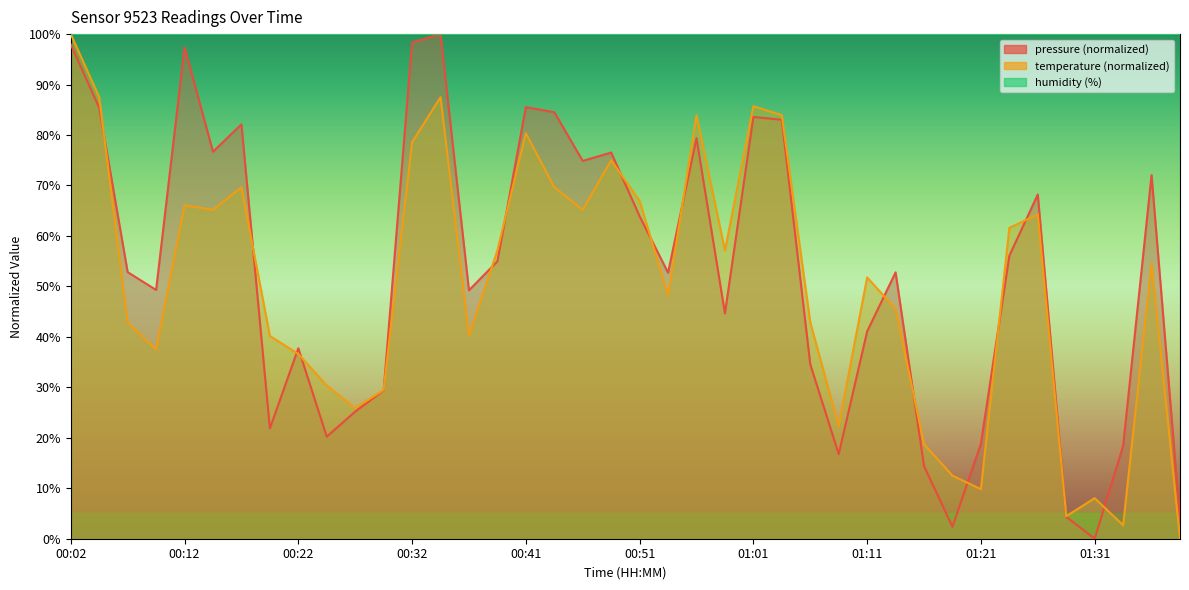

The value of pressure at 00:19 is 32.0. True or false?

False